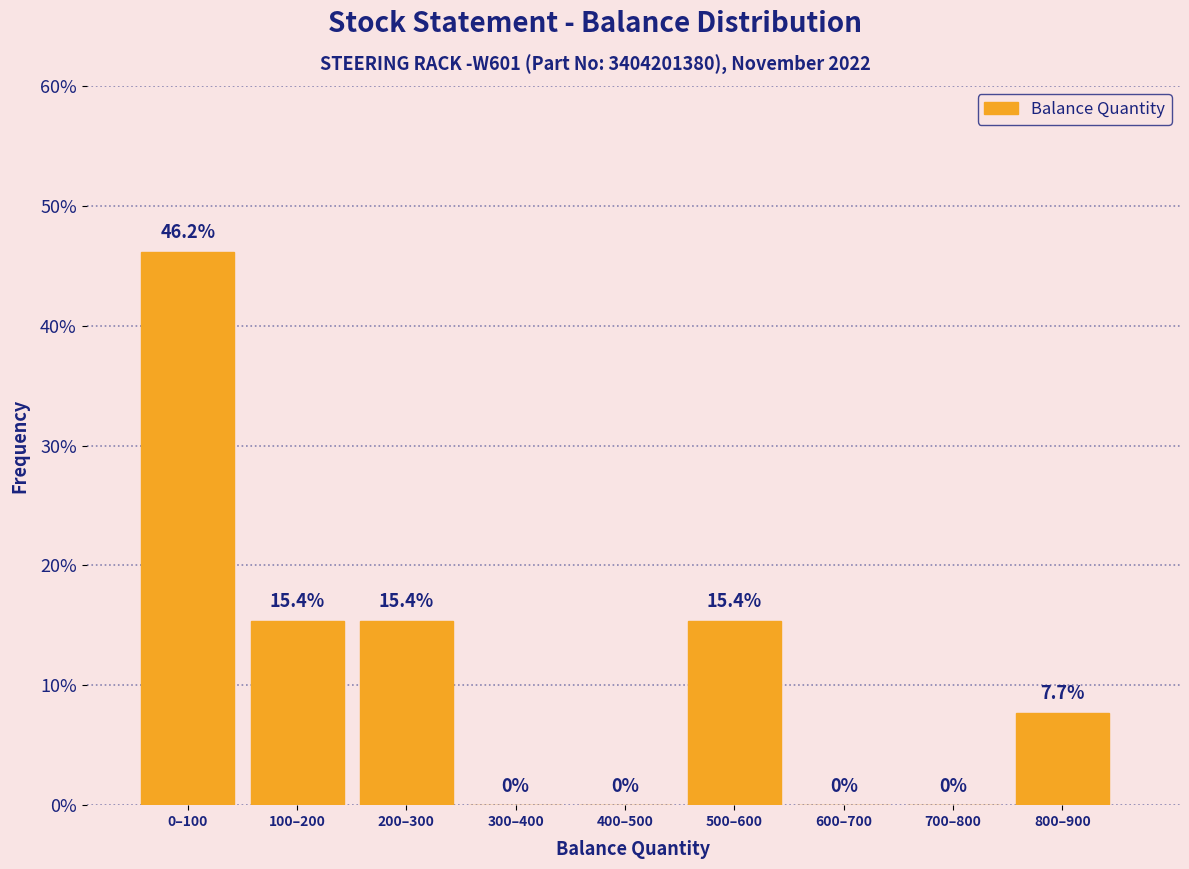

Reading right to left, transcribe all the data shown in this chart.

800–900=7.7	700–800=0.0	600–700=0.0	500–600=15.4	400–500=0.0	300–400=0.0	200–300=15.4	100–200=15.4	0–100=46.2